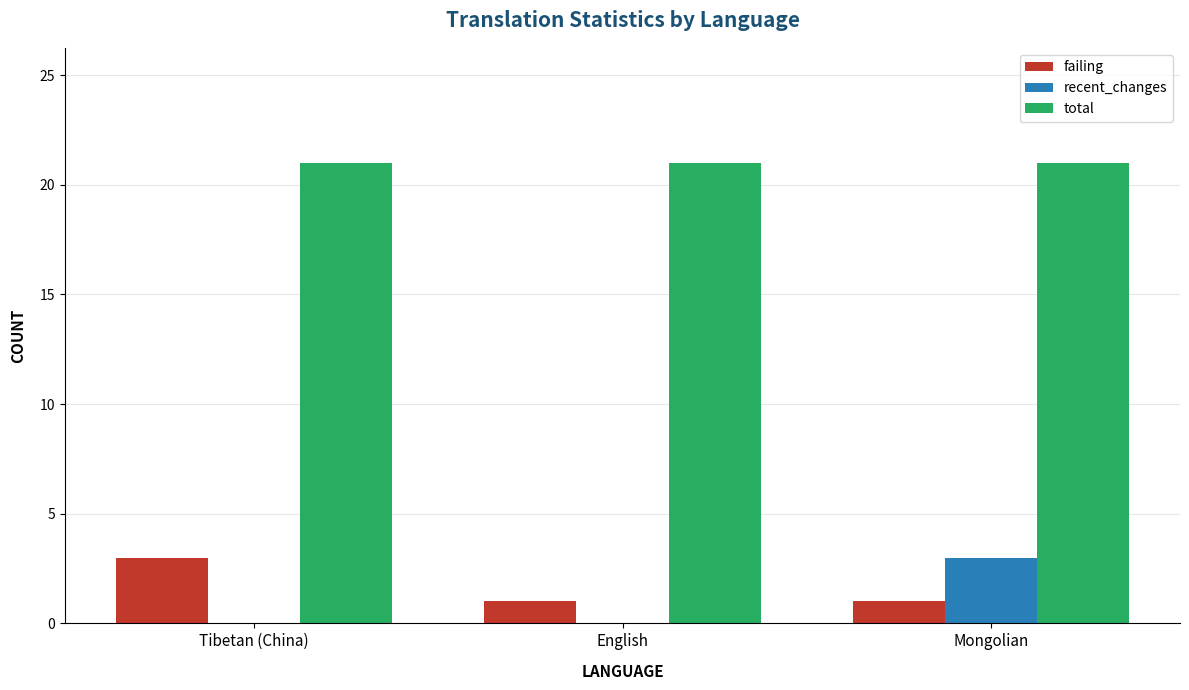

How many groups of bars are there?

3